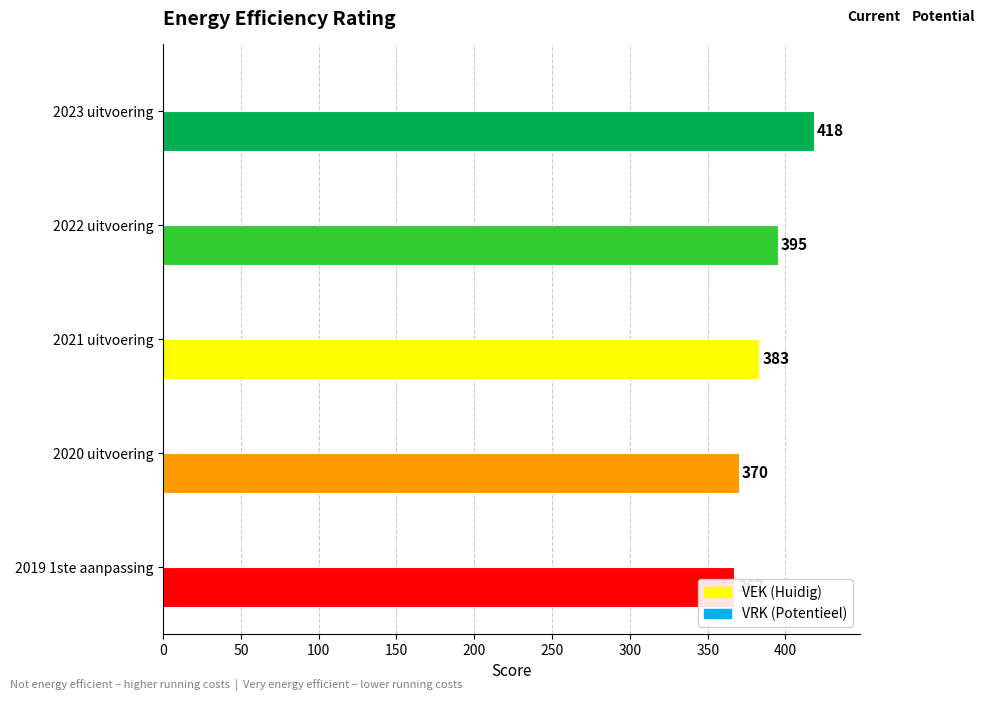

What is the value of the VEK bar at the 1st from the left?

418.0